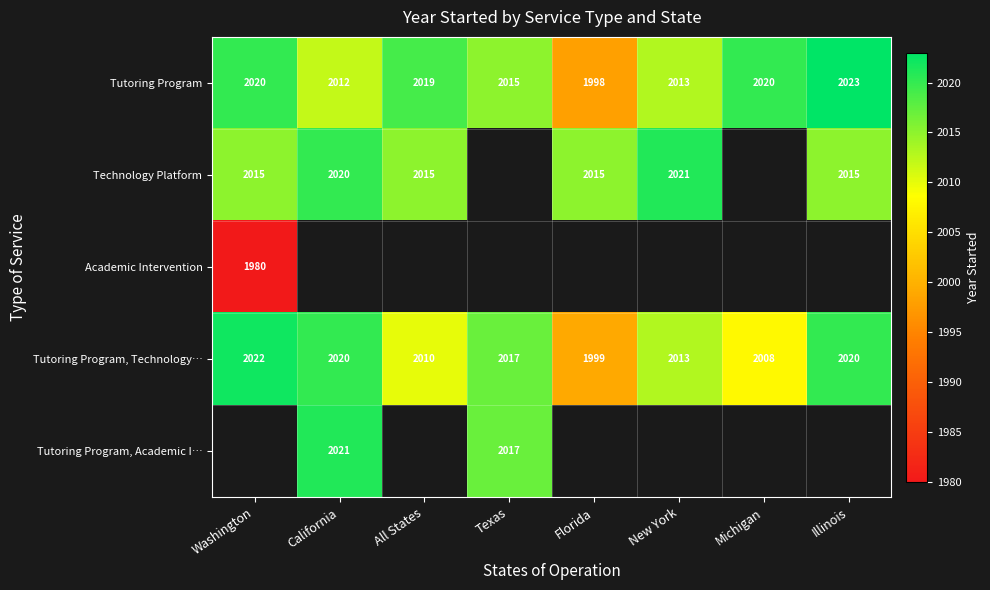

How many data points in Tutoring Program are less than 2019?

4